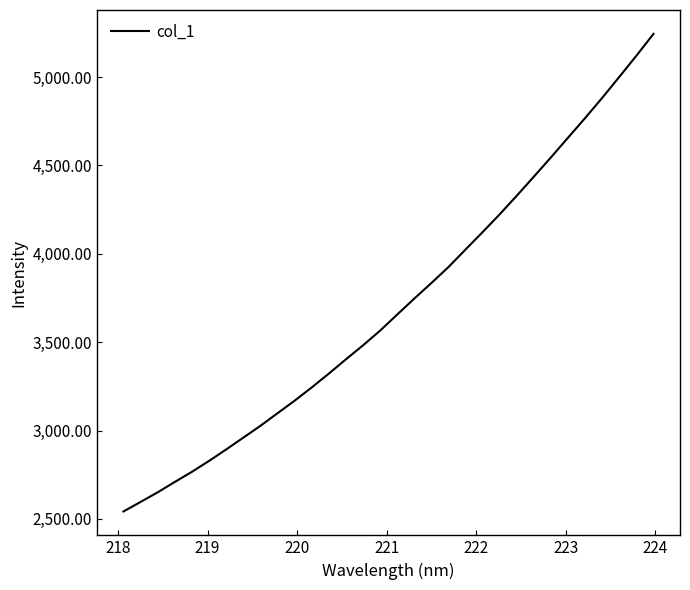

Does the chart have visible grid lines?

No